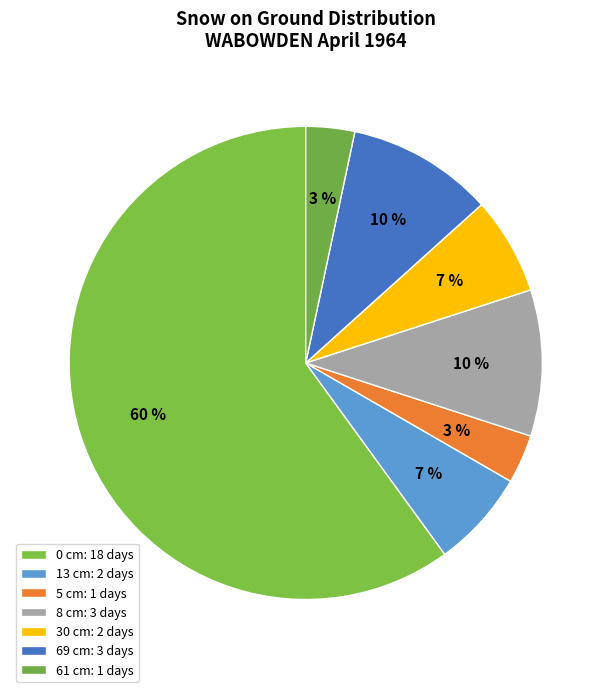

Is 5 cm the majority of the pie?

No